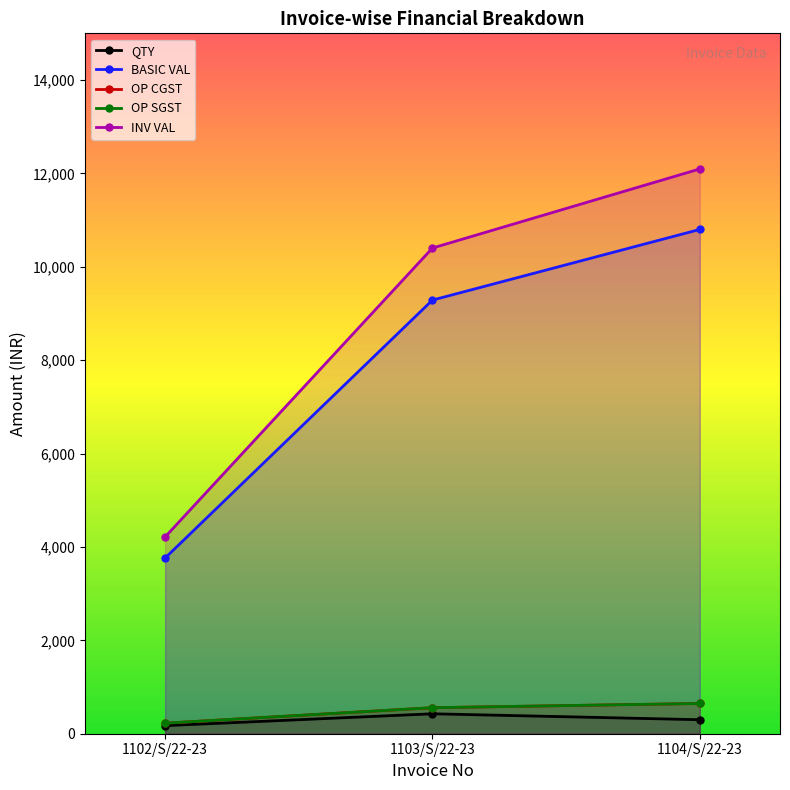

What is the total value across all series at 1102/S/22-23?

8601.6